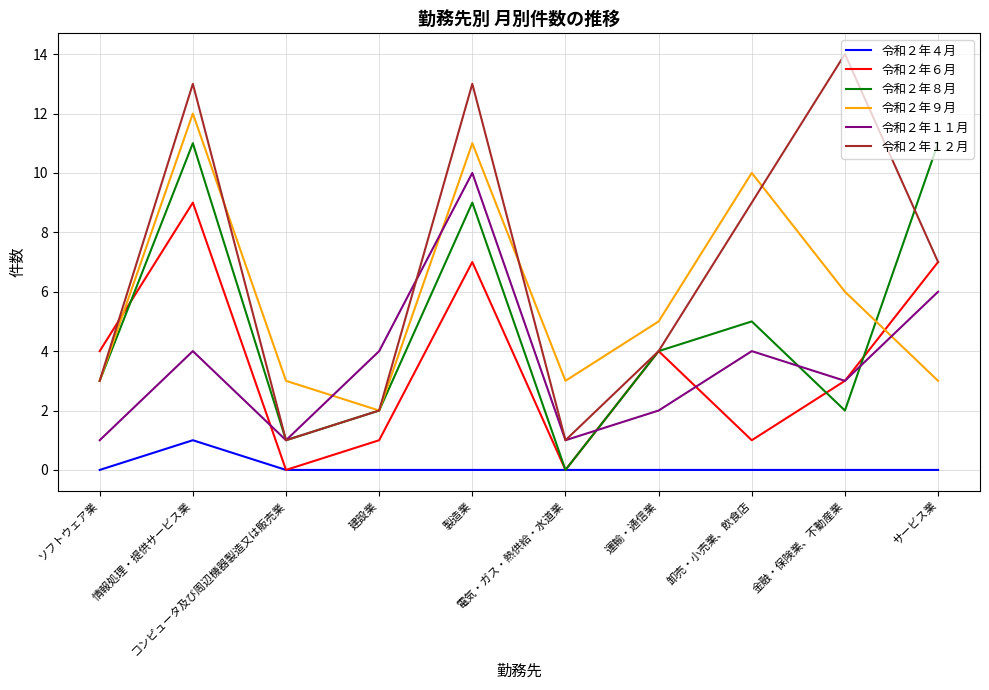

Which series has the largest range (max minus min)?

令和２年１２月